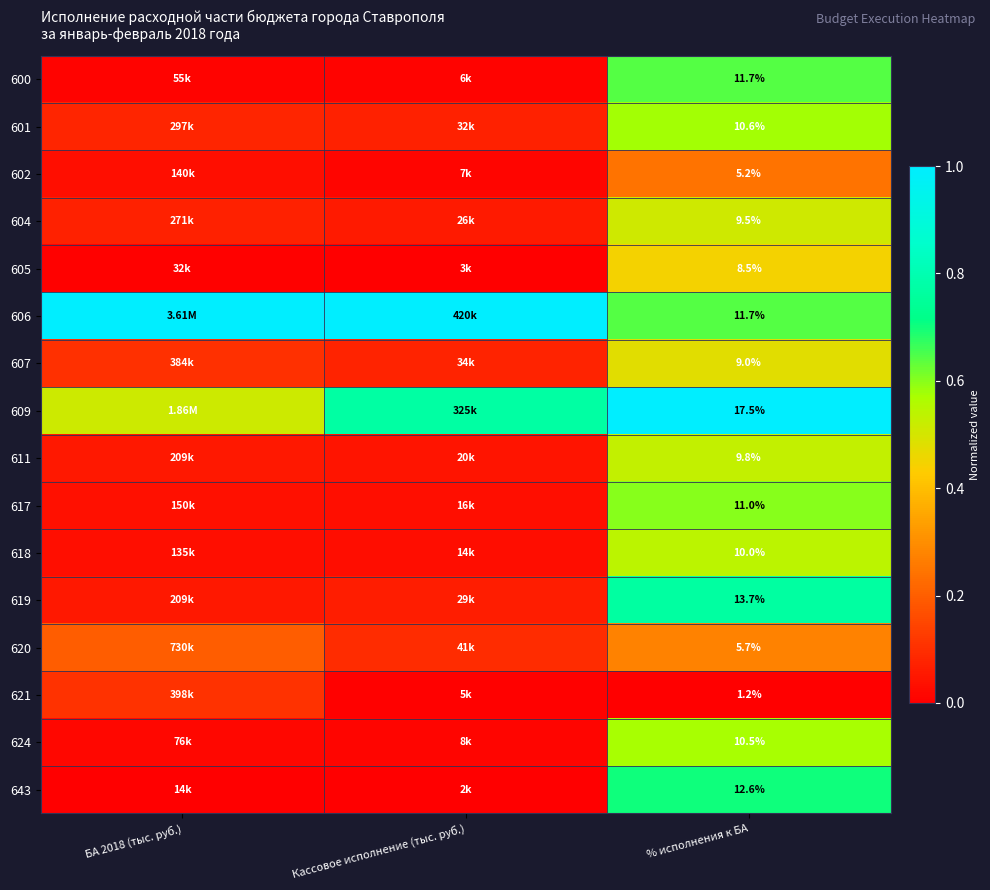

Is the value of 618 at % исполнения к БА greater than the value of 604 at % исполнения к БА?

Yes